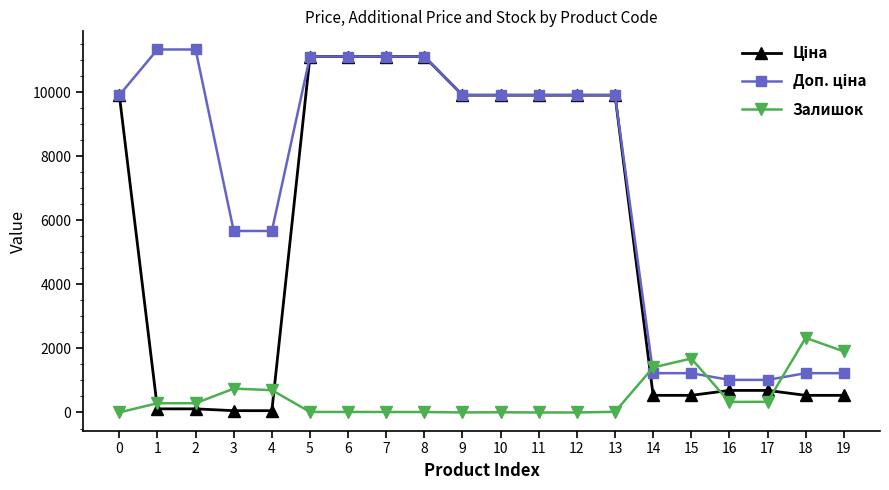

What is the difference between the maximum and second lowest values in the Залишок series?

2329.0